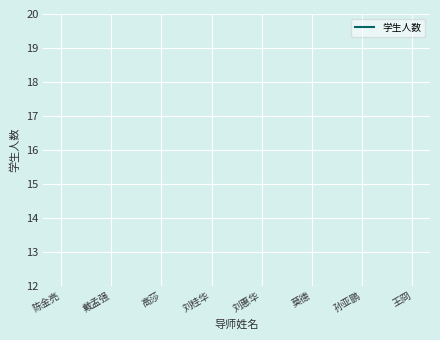

Is it true that the value at 刘惠华 is 9?

False